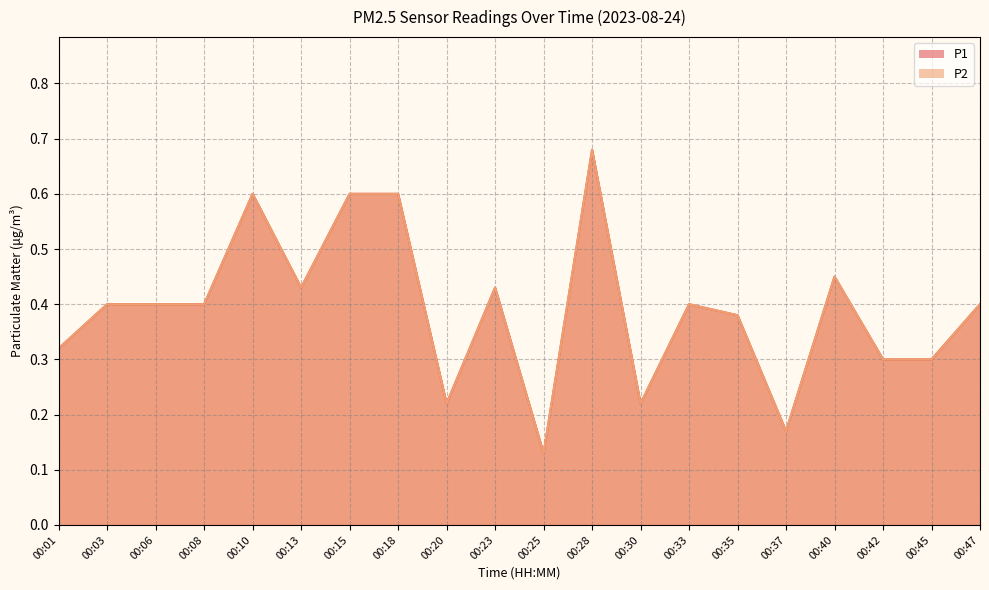

Where is P2 nearest to the value 0?

00:25